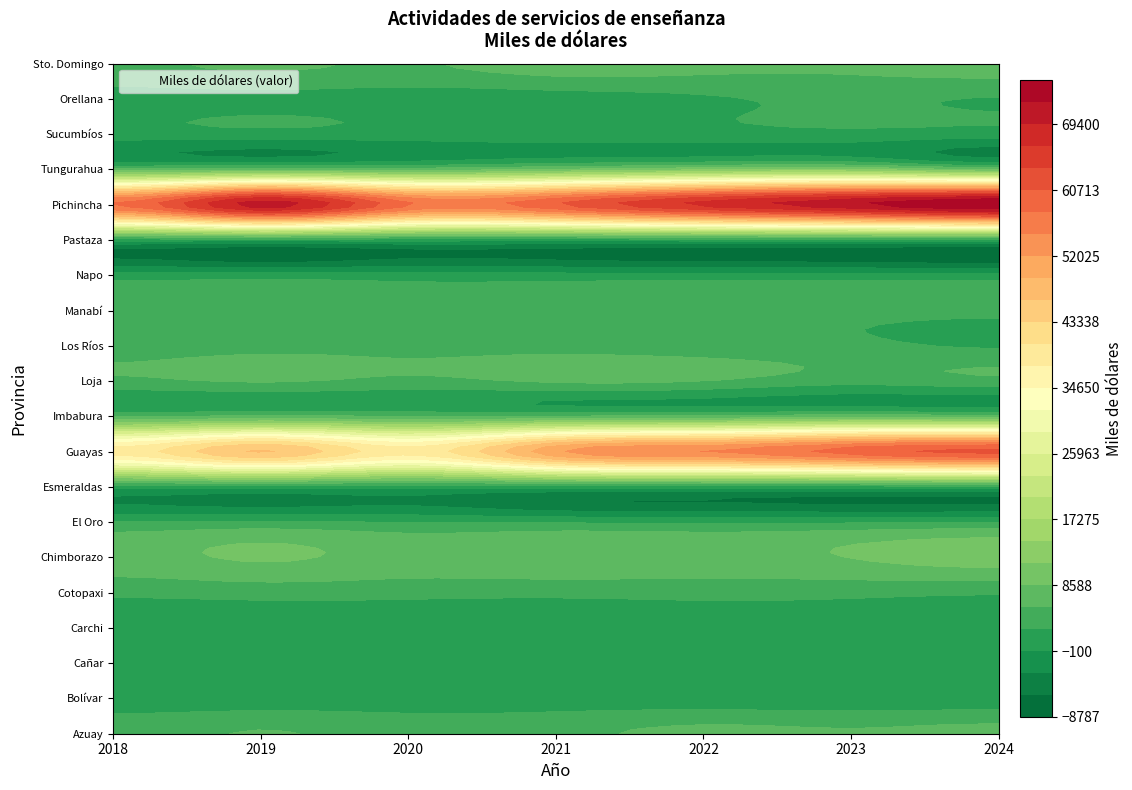

At which category does the chart reach its peak across all series?

6